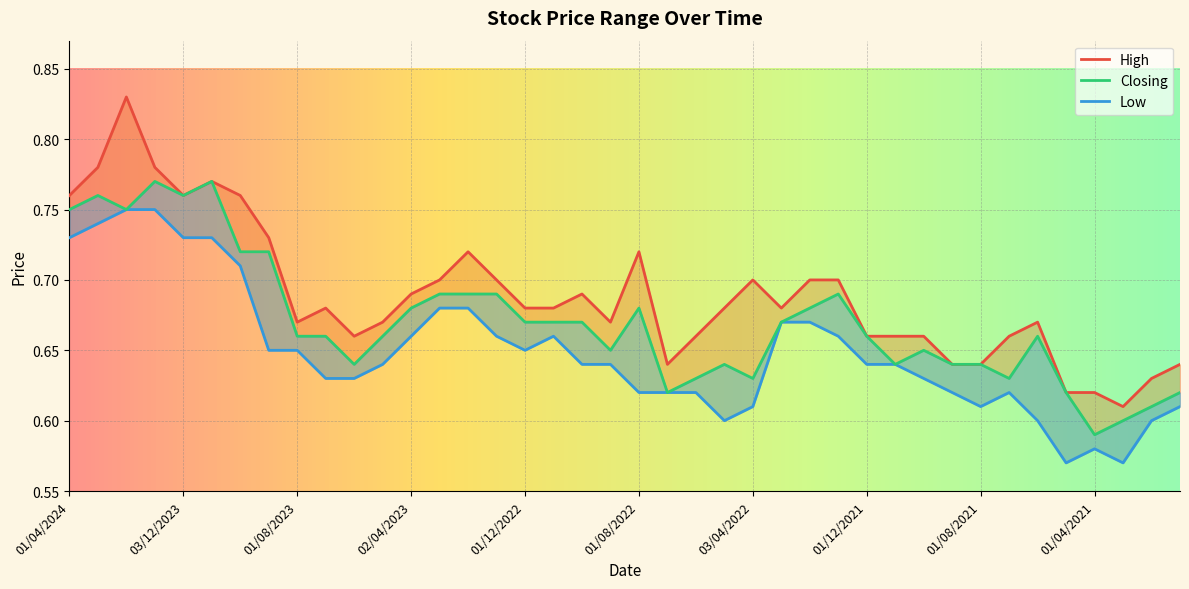

True or false: Closing and High cross at least once.

False